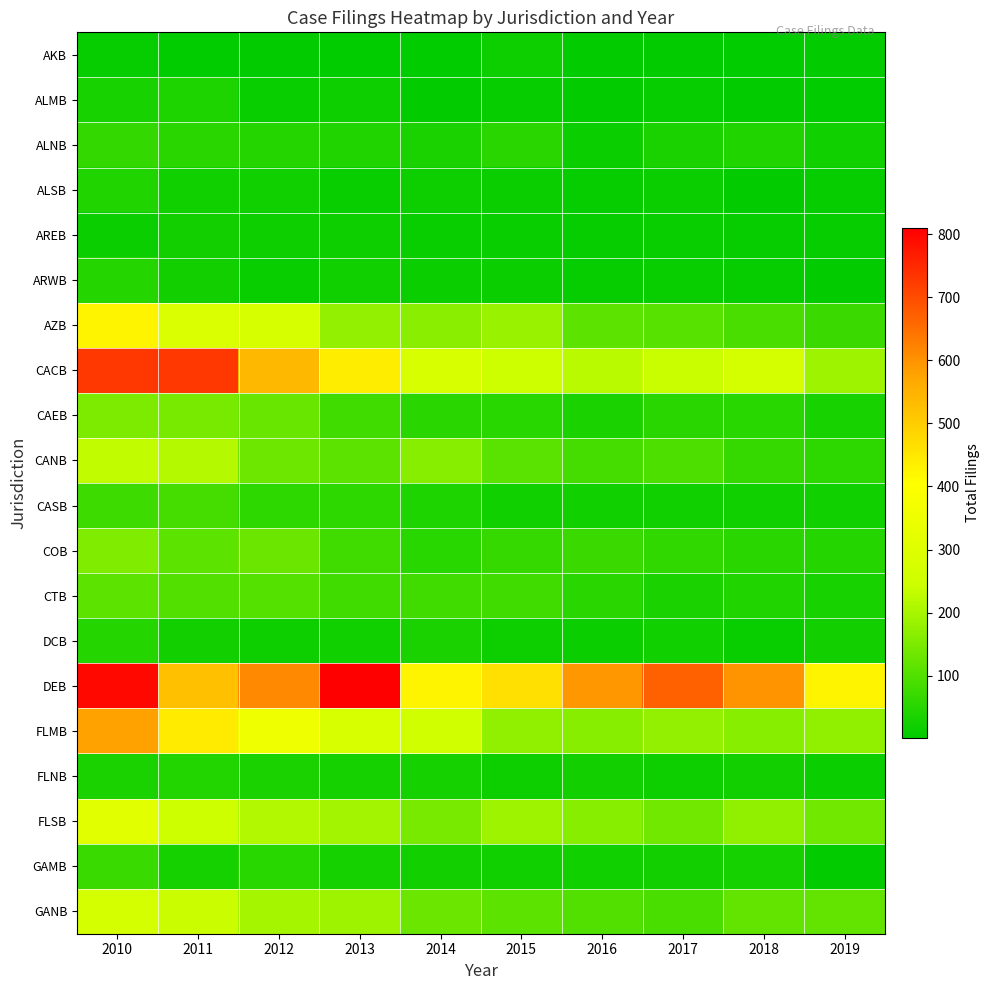

Reading left to right, transcribe all the data shown in this chart.

AKB: 2010=8	2011=3	2012=5	2013=4	2014=1	2015=17	2016=6	2017=7	2018=1	2019=5
ALMB: 2010=31	2011=36	2012=13	2013=19	2014=6	2015=10	2016=6	2017=9	2018=5	2019=3
ALNB: 2010=63	2011=54	2012=46	2013=42	2014=34	2015=53	2016=14	2017=33	2018=39	2019=21
ALSB: 2010=39	2011=23	2012=20	2013=13	2014=17	2015=15	2016=9	2017=16	2018=6	2019=8
AREB: 2010=16	2011=25	2012=17	2013=17	2014=11	2015=11	2016=8	2017=12	2018=9	2019=8
ARWB: 2010=48	2011=25	2012=12	2013=20	2014=15	2015=16	2016=8	2017=12	2018=9	2019=5
AZB: 2010=426	2011=286	2012=278	2013=177	2014=166	2015=184	2016=112	2017=107	2018=90	2019=73
CACB: 2010=729	2011=729	2012=540	2013=440	2014=282	2015=249	2016=225	2017=241	2018=271	2019=188
CAEB: 2010=151	2011=145	2012=125	2013=77	2014=52	2015=51	2016=34	2017=53	2018=49	2019=31
CANB: 2010=234	2011=217	2012=131	2013=113	2014=165	2015=109	2016=84	2017=94	2018=67	2019=55
CASB: 2010=75	2011=86	2012=57	2013=55	2014=37	2015=23	2016=23	2017=22	2018=22	2019=23
COB: 2010=154	2011=113	2012=128	2013=80	2014=51	2015=67	2016=71	2017=61	2018=52	2019=46
CTB: 2010=112	2011=101	2012=103	2013=79	2014=80	2015=78	2016=53	2017=34	2018=39	2019=30
DCB: 2010=46	2011=26	2012=18	2013=22	2014=34	2015=17	2016=14	2017=21	2018=13	2019=24
DEB: 2010=795	2011=523	2012=611	2013=810	2014=426	2015=464	2016=592	2017=670	2018=597	2019=427
FLMB: 2010=577	2011=441	2012=360	2013=280	2014=259	2015=174	2016=165	2017=175	2018=164	2019=174
FLNB: 2010=35	2011=44	2012=34	2013=28	2014=29	2015=19	2016=24	2017=19	2018=24	2019=14
FLSB: 2010=315	2011=249	2012=215	2013=195	2014=146	2015=188	2016=164	2017=136	2018=174	2019=135
GAMB: 2010=68	2011=27	2012=50	2013=27	2014=24	2015=20	2016=20	2017=26	2018=29	2019=6
GANB: 2010=270	2011=243	2012=198	2013=188	2014=128	2015=113	2016=102	2017=91	2018=121	2019=118